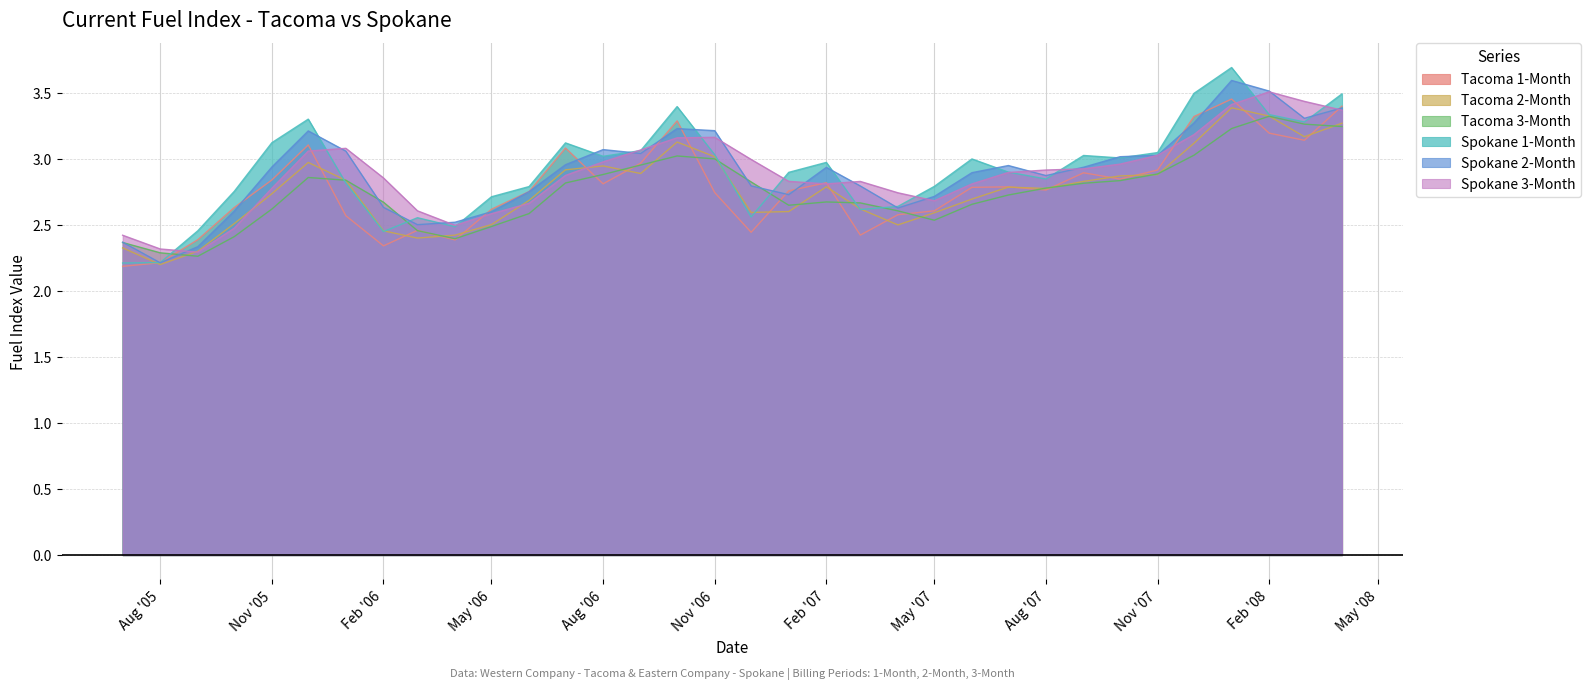

Which series has the widest spread of values?

Spokane 1-Month